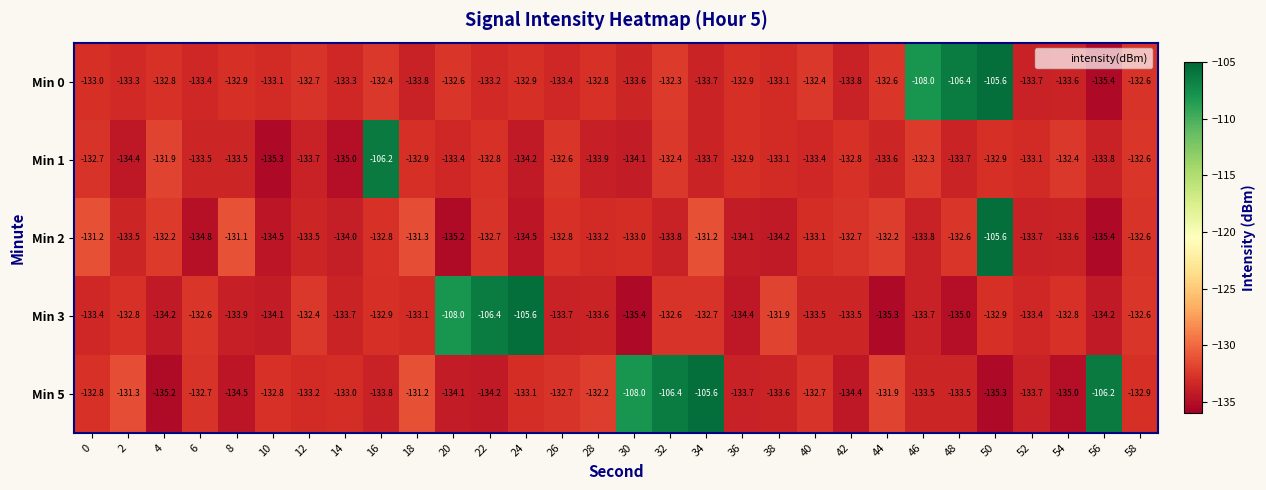

Is it true that Min 3 equals -80.9 at 42?

False